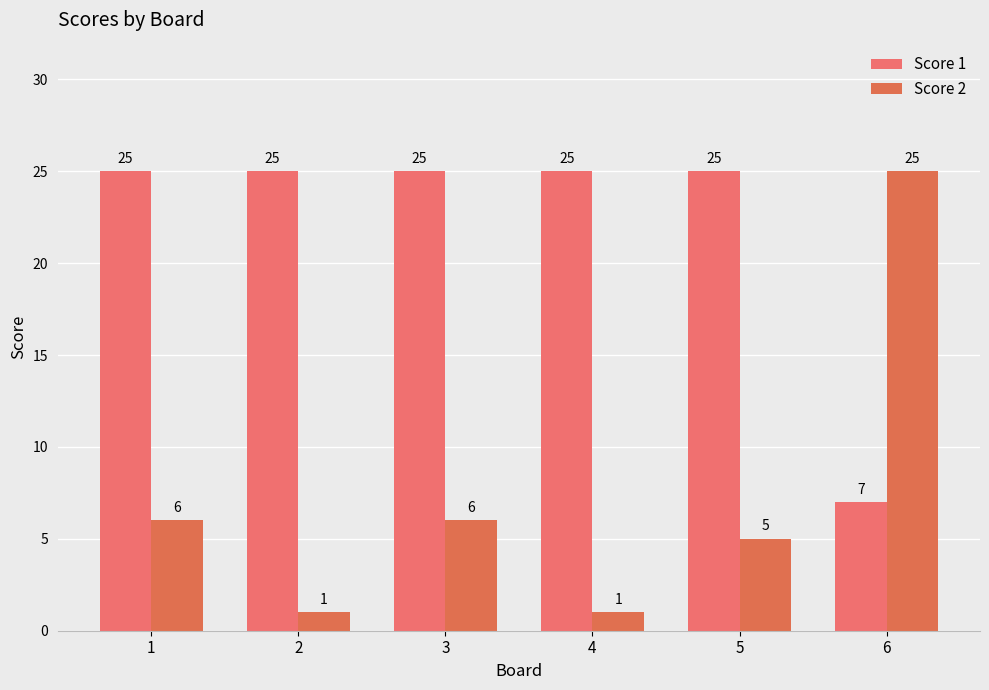

What is the total value across all series at 4?

26